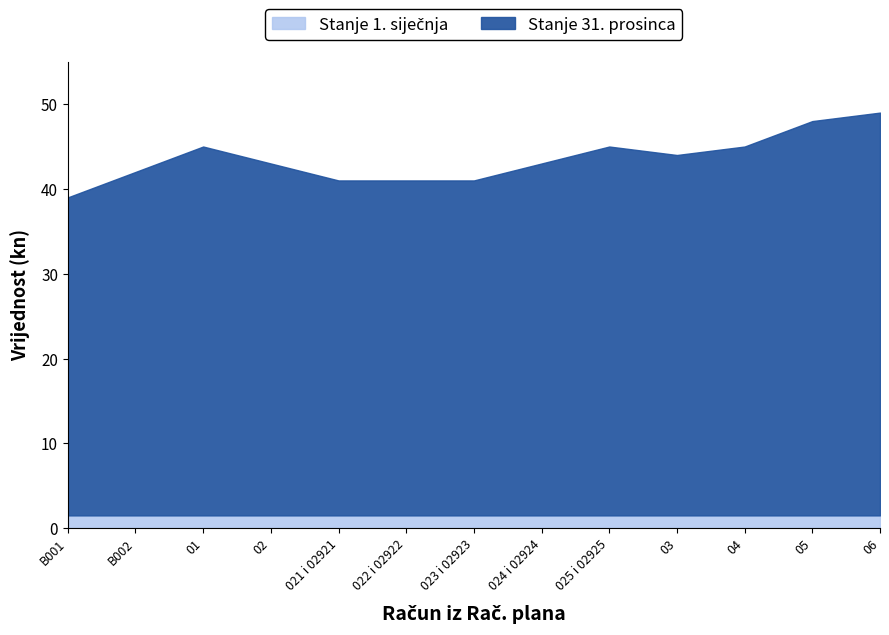

What is the label of the 9th point from the right?

021 i 02921